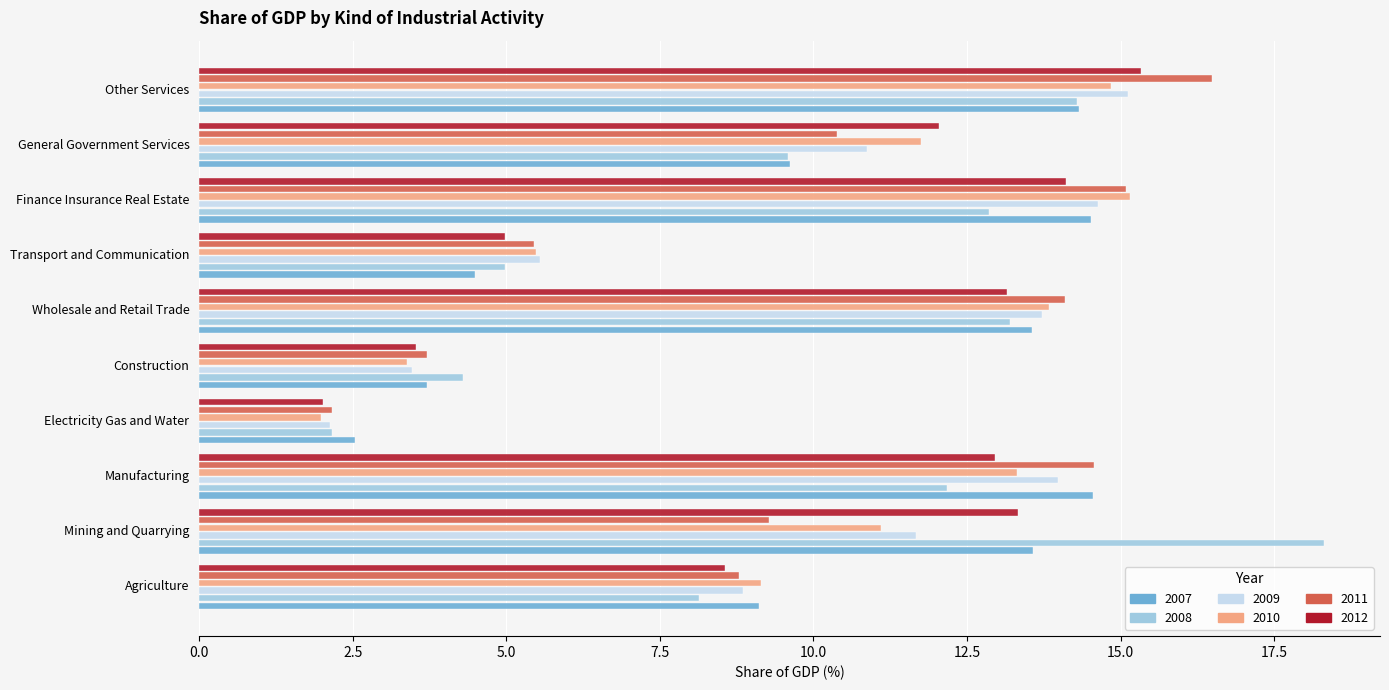

Which series has the widest spread of values?

2008